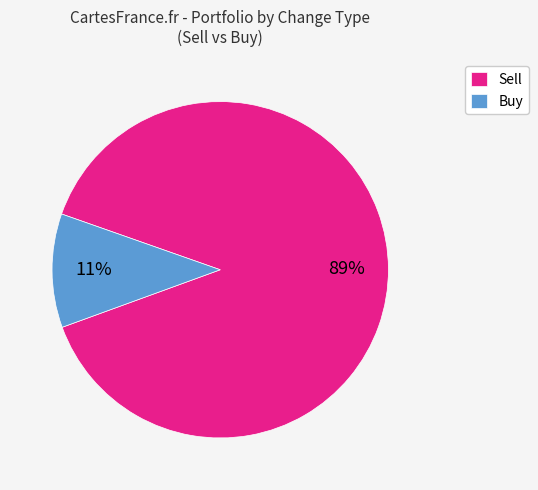

Which has a higher value, Buy or Sell?

Sell